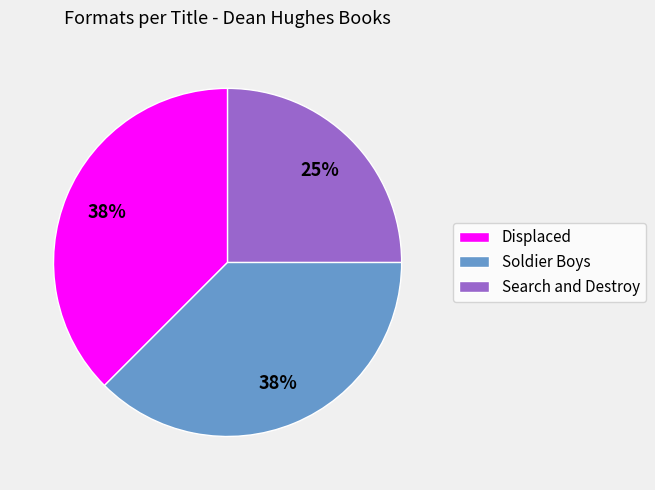

What percentage is the Search and Destroy slice, to the nearest percent?

25%